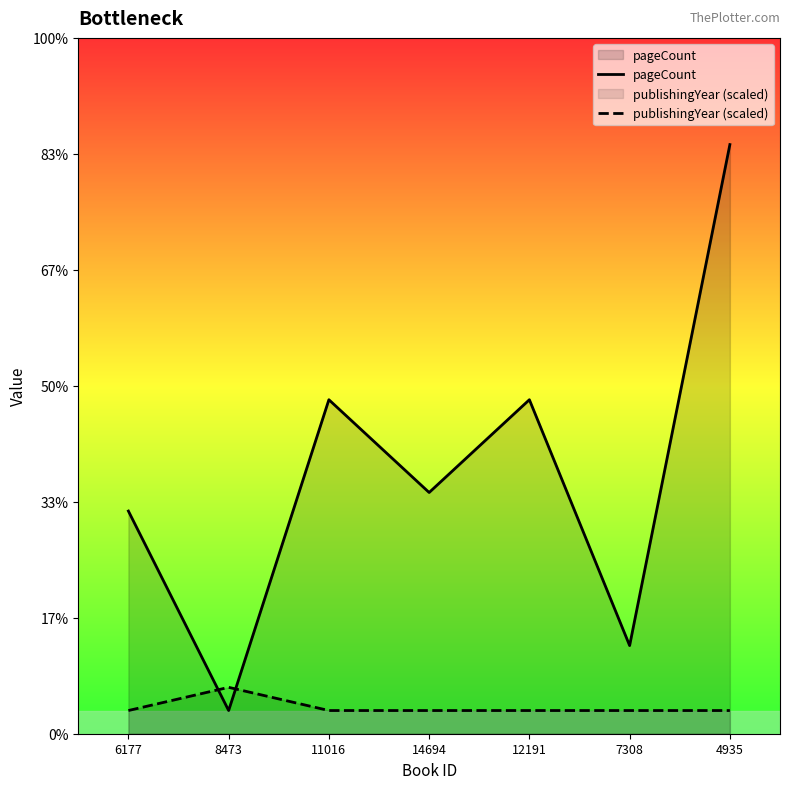

Is the value of pageCount at 8473 greater than the value of publishingYear (scaled) at 7308?

No